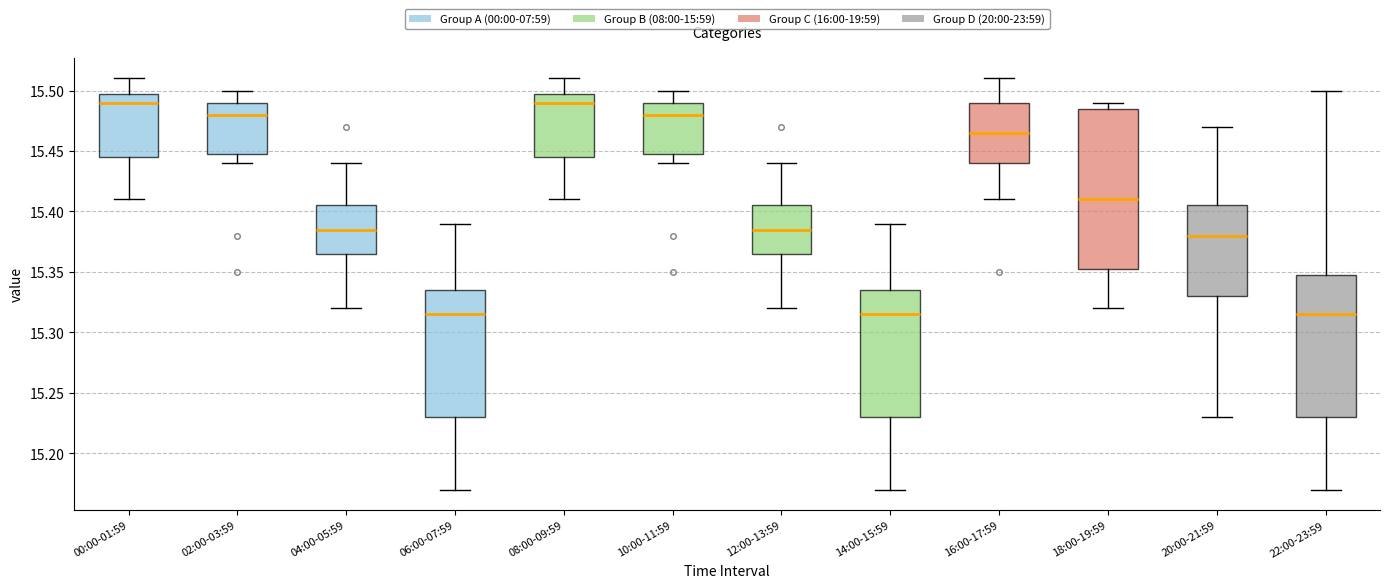

Reading left to right, read every box against the y-axis: the position of its median line, the range the box covers, and the ends of its whiskers. The values are not printed on the chart, so give them approximately, as read against the axis.

00:00-01:59: median 15.490, box 15.445 to 15.500, whiskers 15.410 to 15.510
02:00-03:59: median 15.480, box 15.450 to 15.490, whiskers 15.440 to 15.500
04:00-05:59: median 15.385, box 15.365 to 15.405, whiskers 15.320 to 15.440
06:00-07:59: median 15.315, box 15.230 to 15.335, whiskers 15.170 to 15.390
08:00-09:59: median 15.490, box 15.445 to 15.500, whiskers 15.410 to 15.510
10:00-11:59: median 15.480, box 15.450 to 15.490, whiskers 15.440 to 15.500
12:00-13:59: median 15.385, box 15.365 to 15.405, whiskers 15.320 to 15.440
14:00-15:59: median 15.315, box 15.230 to 15.335, whiskers 15.170 to 15.390
16:00-17:59: median 15.465, box 15.440 to 15.490, whiskers 15.410 to 15.510
18:00-19:59: median 15.410, box 15.355 to 15.485, whiskers 15.320 to 15.490
20:00-21:59: median 15.380, box 15.330 to 15.405, whiskers 15.230 to 15.470
22:00-23:59: median 15.315, box 15.230 to 15.350, whiskers 15.170 to 15.500